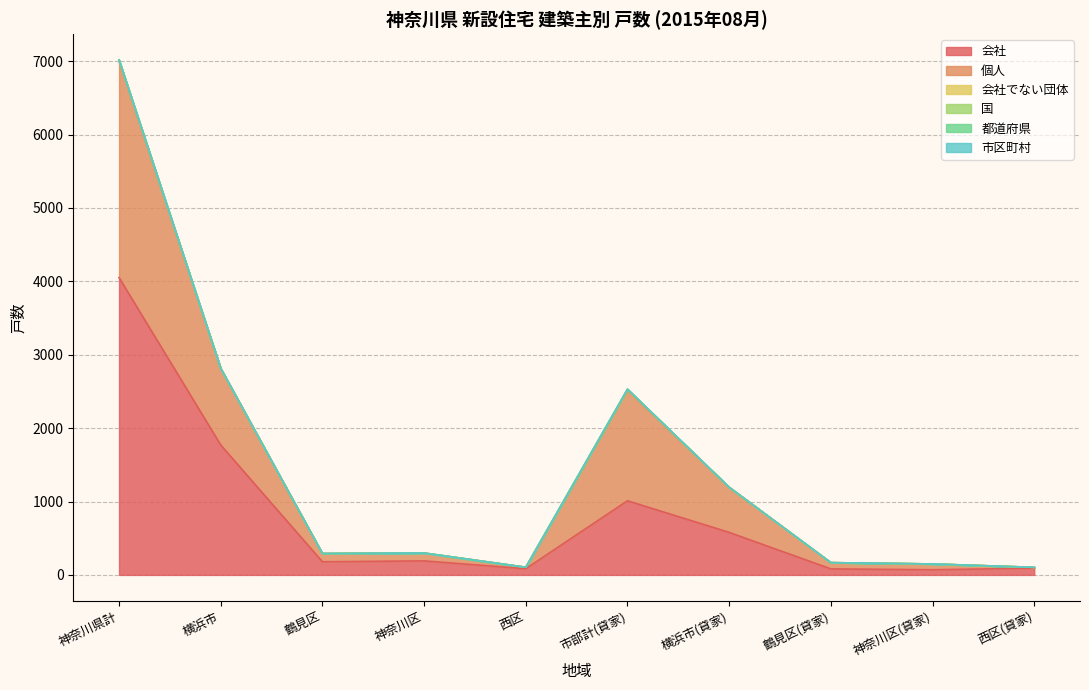

List the series in order of their peak value, highest first.

会社, 個人, 会社でない団体, 国, 都道府県, 市区町村